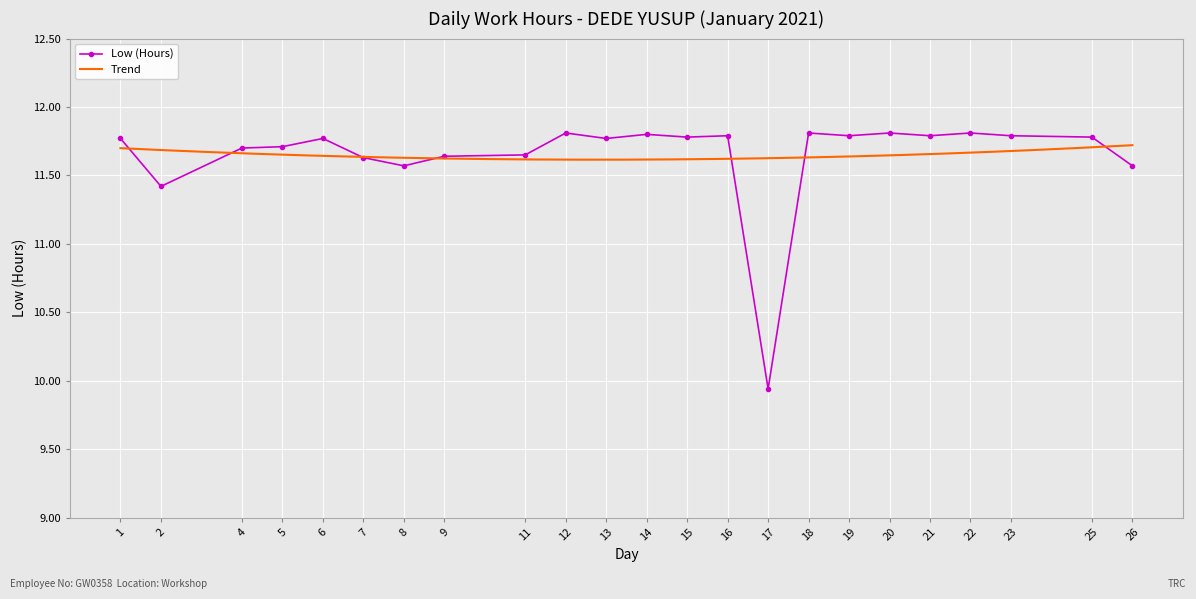

Rank the categories by value from highest to lowest.

12, 18, 20, 22, 14, 16, 19, 21, 23, 15, 25, 1, 6, 13, 5, 4, 11, 9, 7, 8, 26, 2, 17